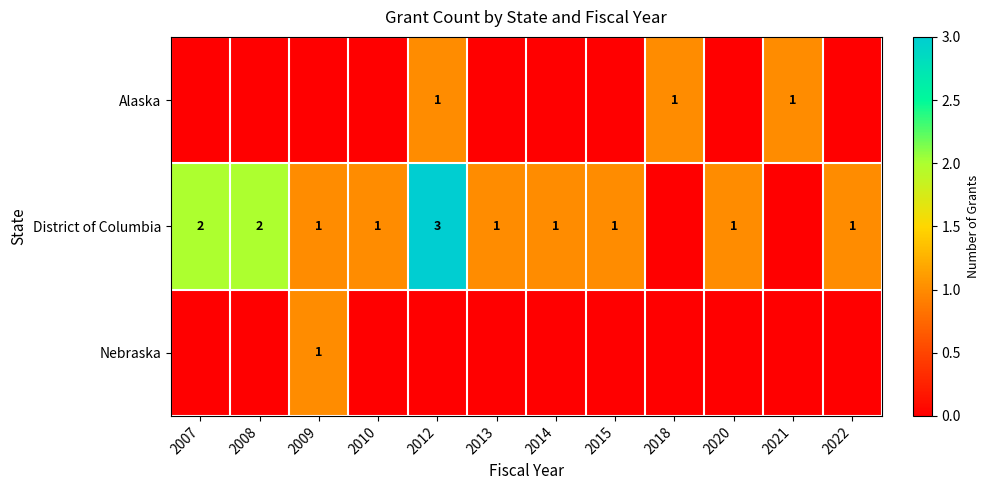

Is it true that District of Columbia equals 1 at 2008?

False